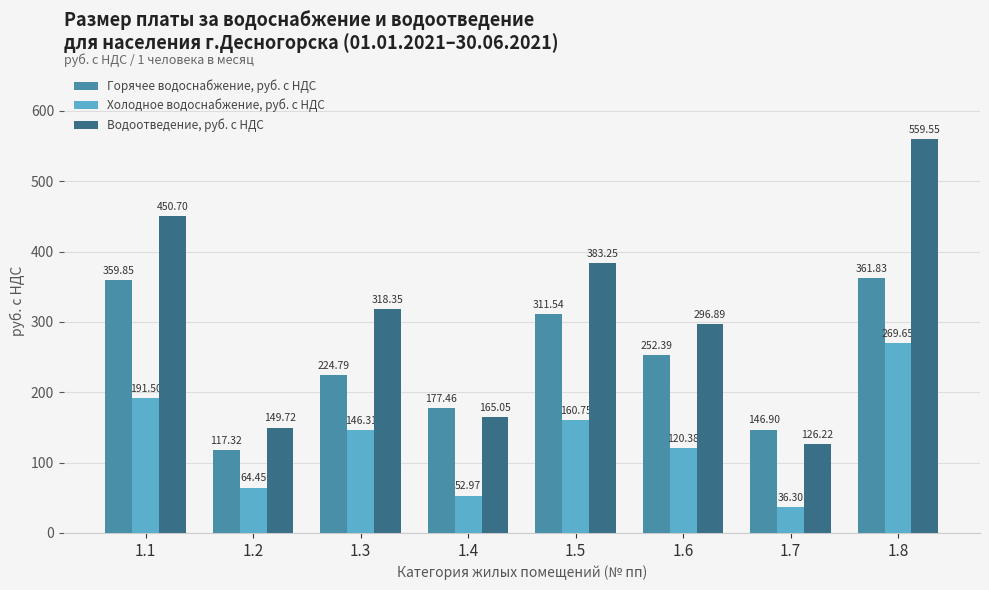

At how many categories does at least one series exceed 308?

4